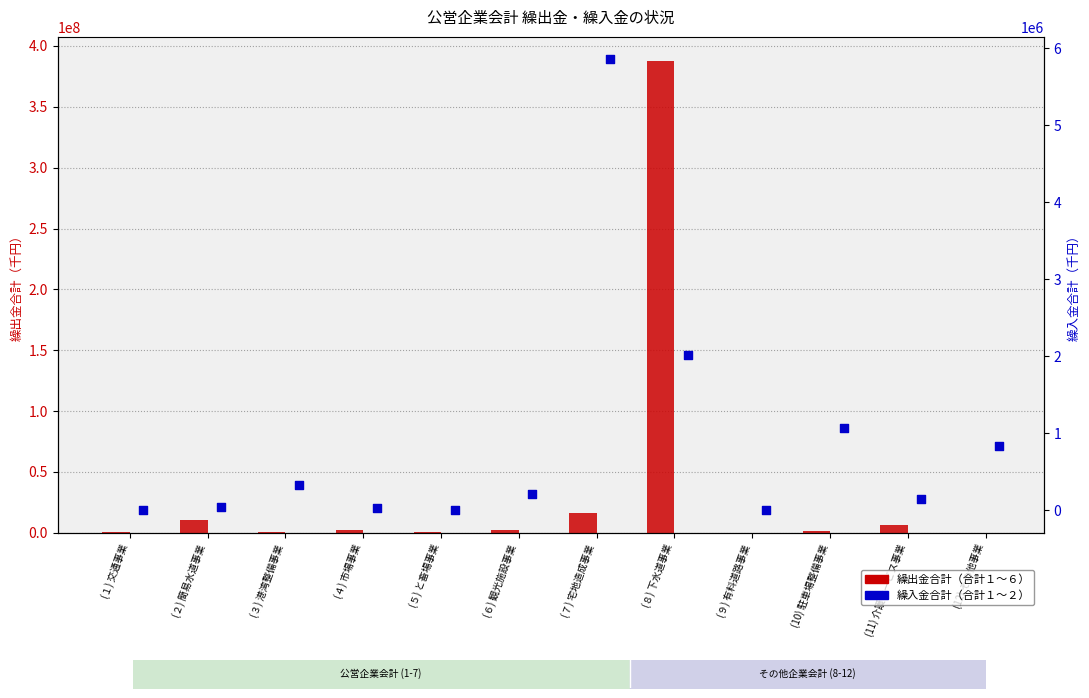

What is the total value across all series at (２) 簡易水道事業?

10334196